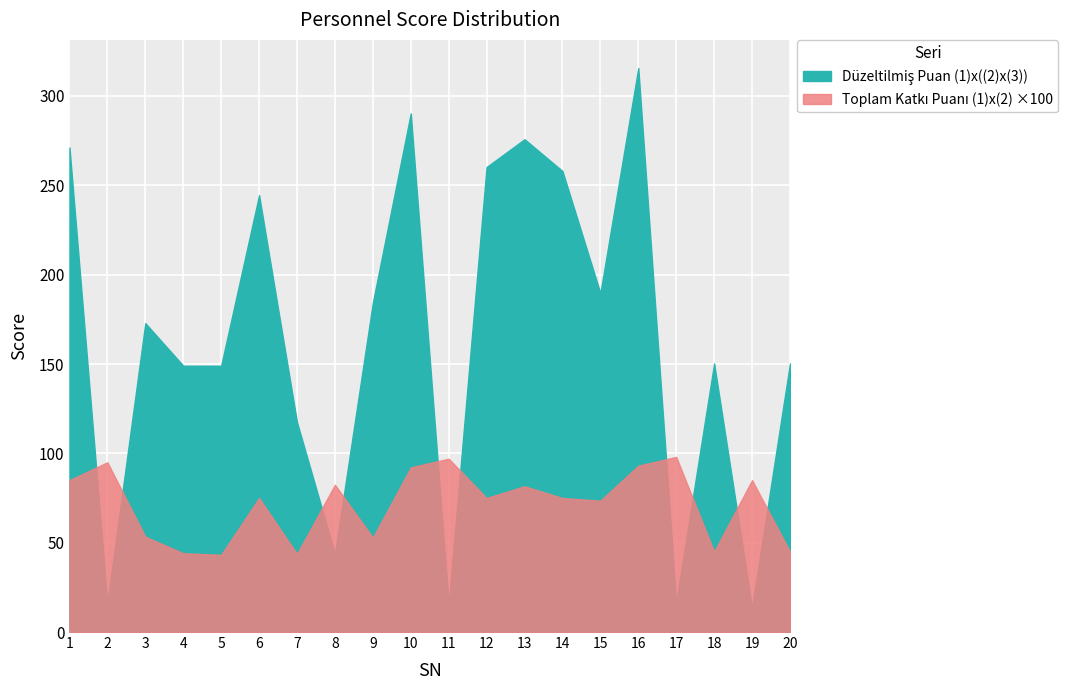

Which series has the largest total across all categories?

Düzeltilmiş Puan (1)x((2)x(3))